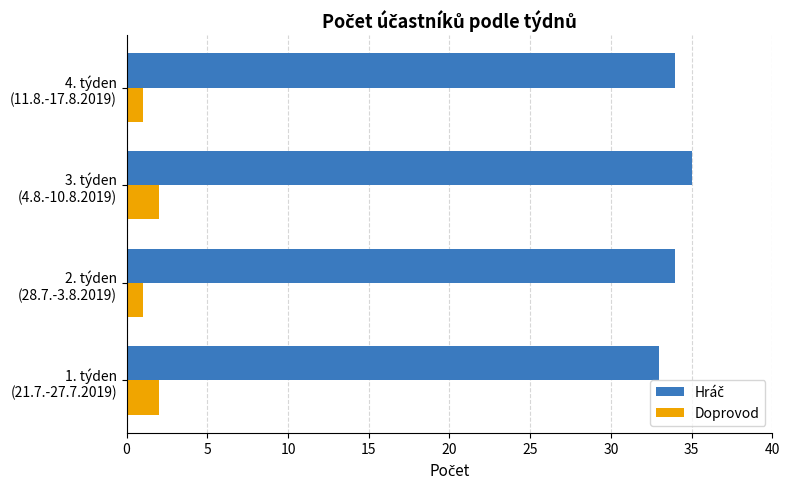

At how many categories does at least one series exceed 17?

4